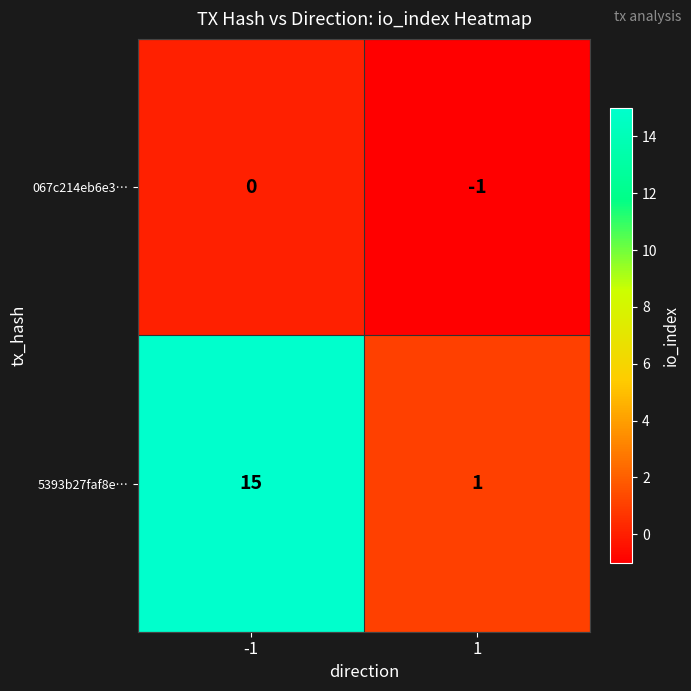

List the series in order of their overall mean, lowest first.

067c214eb6e3…, 5393b27faf8e…